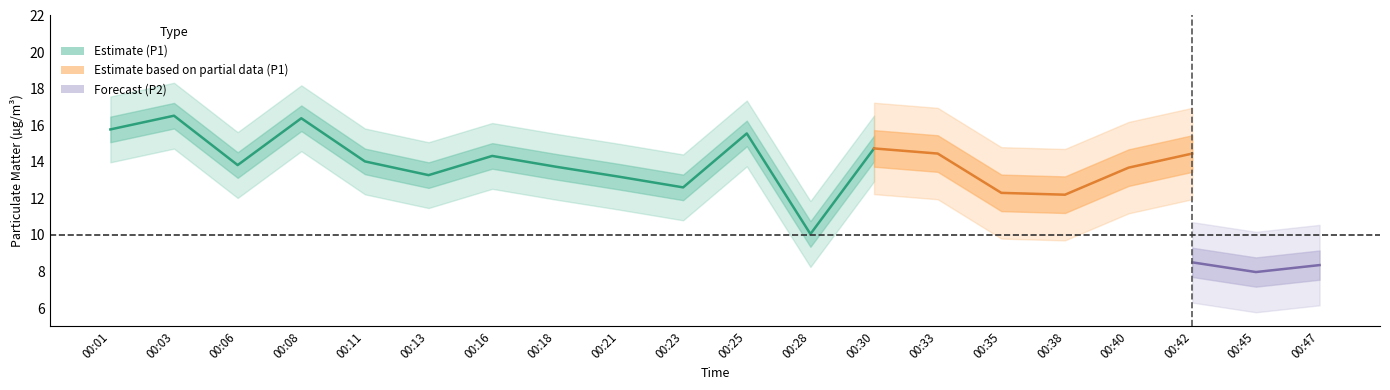

What value does the P1 series have at 00:13?

13.3